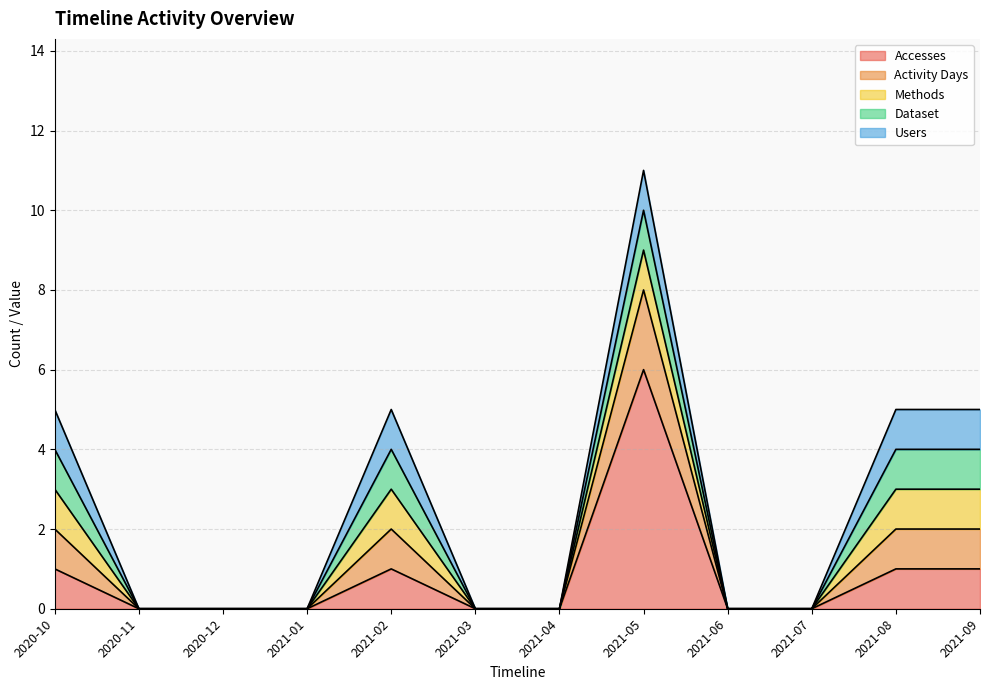

What is the label of the 5th point from the right?

2021-05